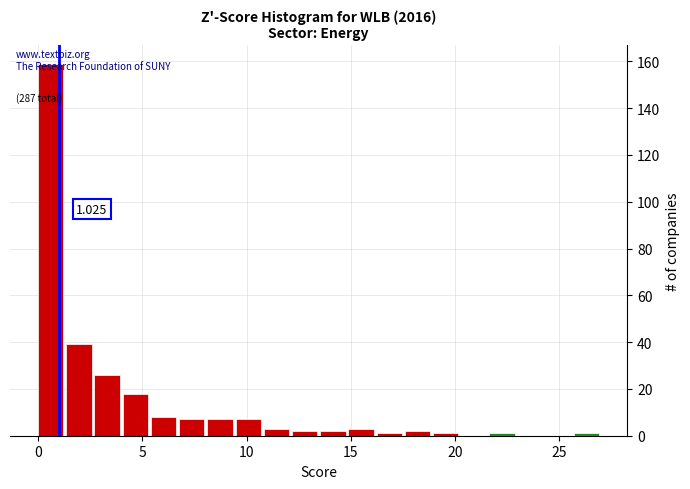

Around what value on the x-axis is the tallest bar? Give the approximate position of its centre, as read against the axis.

0.5